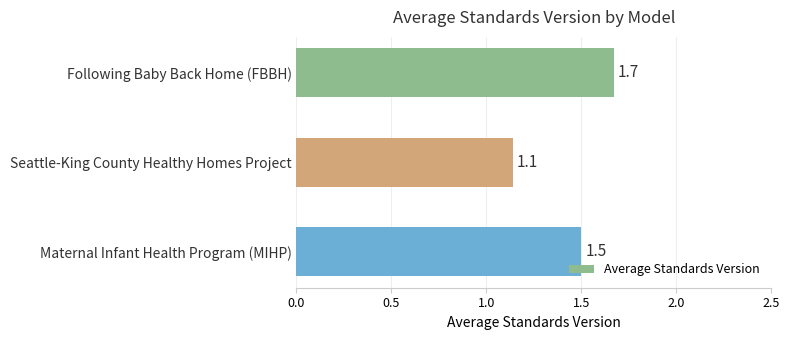

Are the bars grouped side by side (vs. stacked)?

No